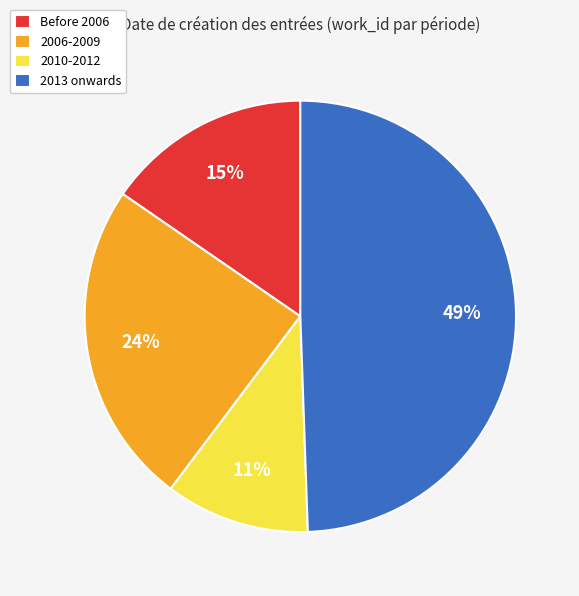

Approximately how many times larger is the value at Before 2006 compared to 2006-2009?

0.6